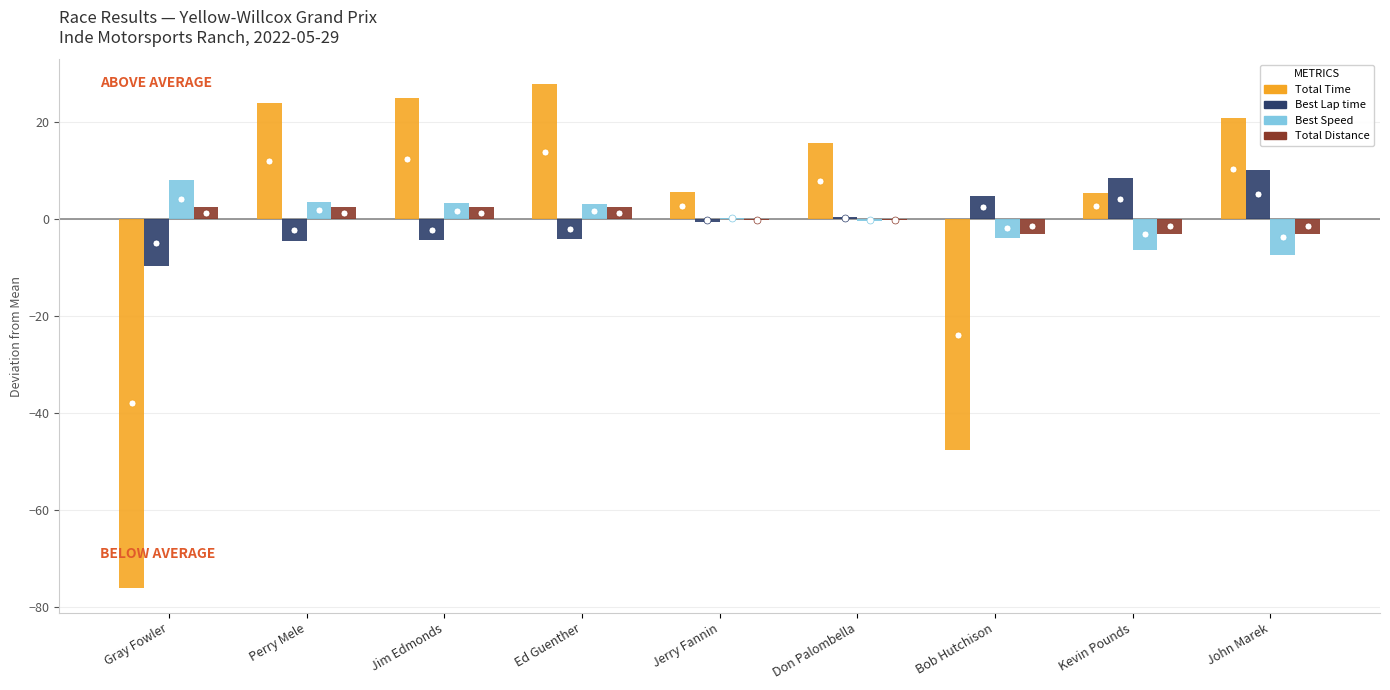

The value of Total Time at Gray Fowler is -121.7. True or false?

False